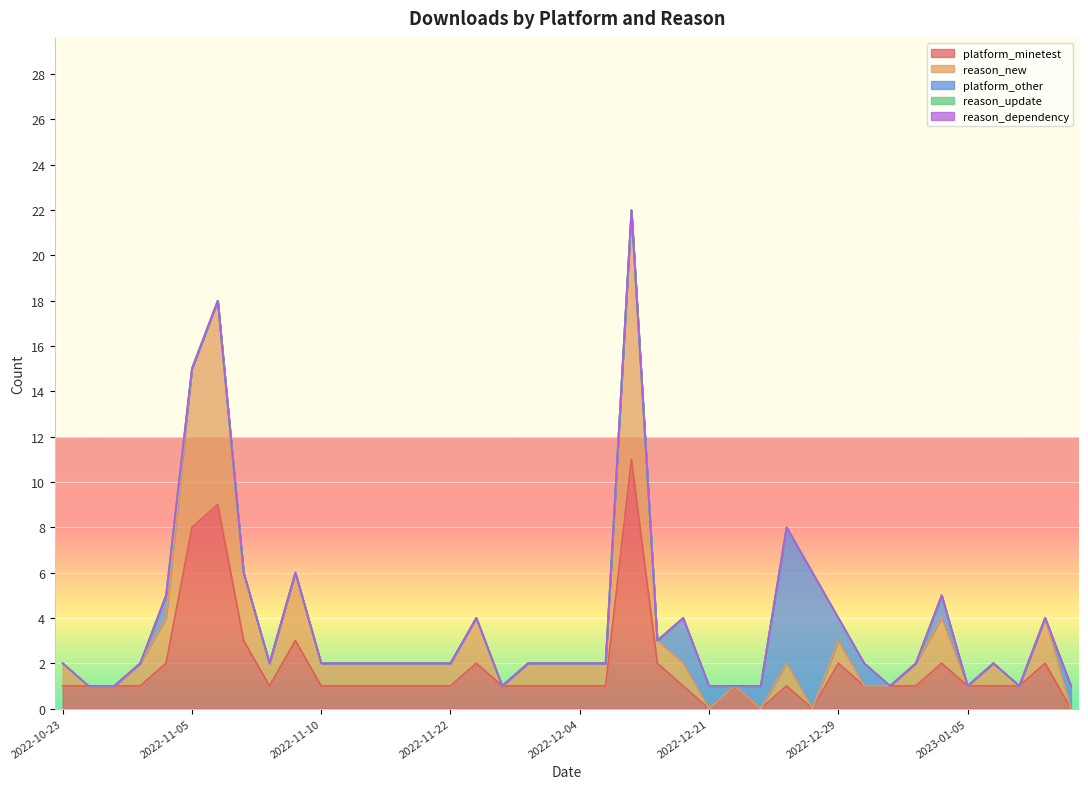

Rank the categories by reason_new value from highest to lowest.

2022-12-14, 2022-11-06, 2022-11-05, 2022-11-07, 2022-11-09, 2022-10-29, 2022-11-23, 2023-01-04, 2023-01-09, 2022-10-23, 2022-10-26, 2022-11-08, 2022-11-10, 2022-11-11, 2022-11-13, 2022-11-17, 2022-11-18, 2022-11-22, 2022-11-26, 2022-12-01, 2022-12-04, 2022-12-06, 2022-12-17, 2022-12-19, 2022-12-24, 2022-12-29, 2023-01-03, 2023-01-07, 2022-10-24, 2022-10-25, 2022-11-24, 2022-12-21, 2022-12-22, 2022-12-23, 2022-12-25, 2022-12-31, 2023-01-02, 2023-01-05, 2023-01-08, 2023-01-10